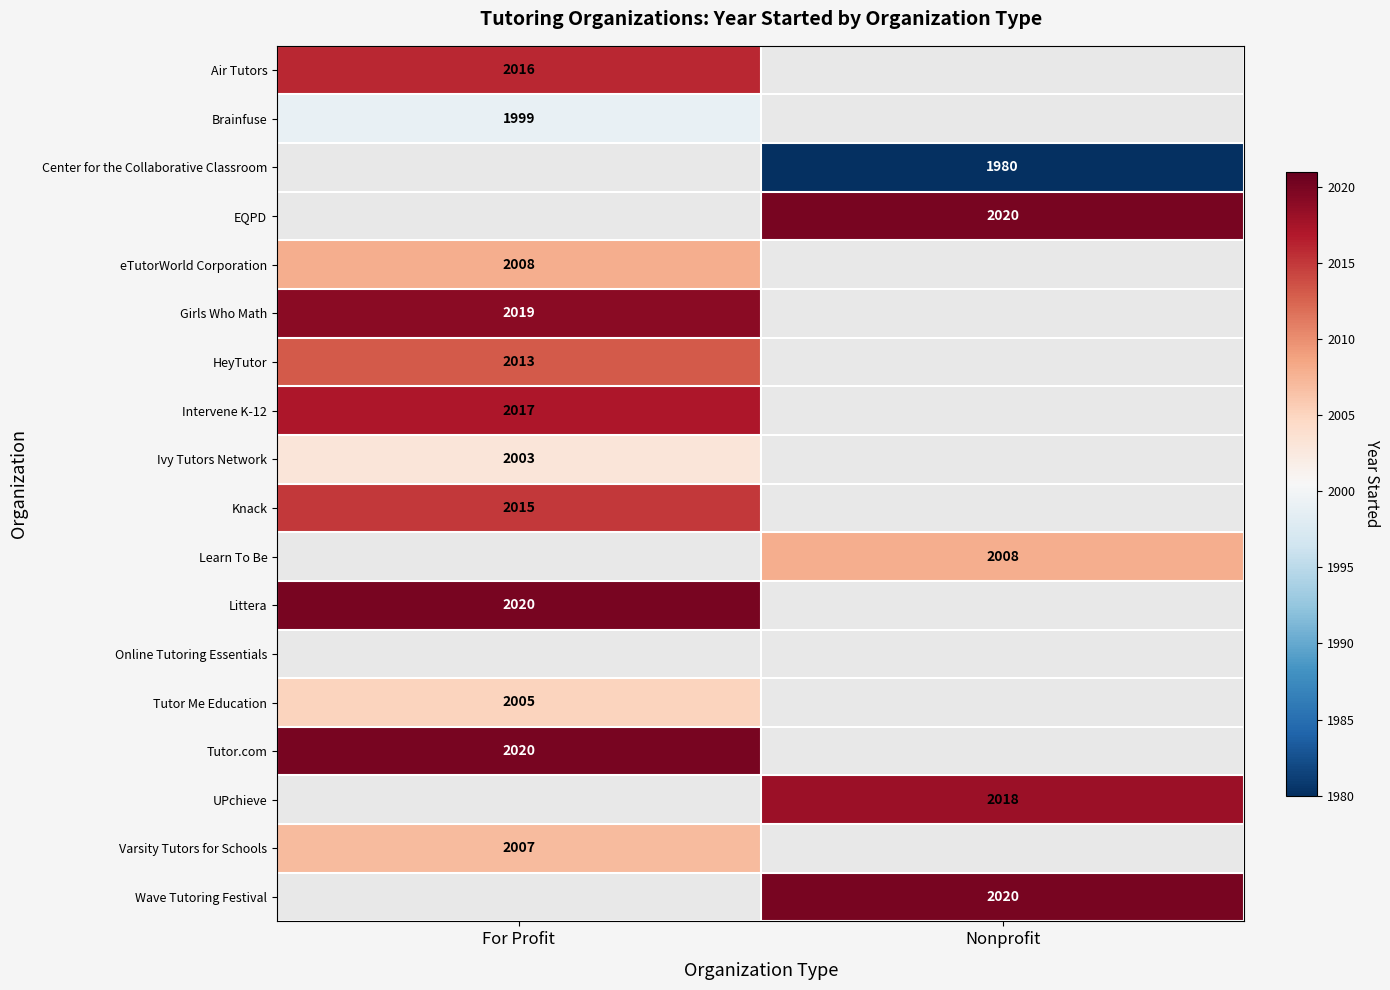

The value of Brainfuse at For Profit is 1999. True or false?

True